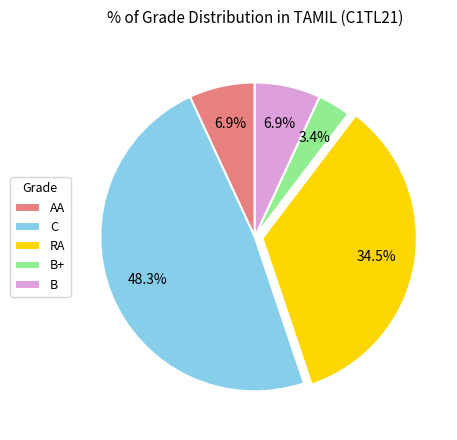

Does B represent more than half of the total?

No